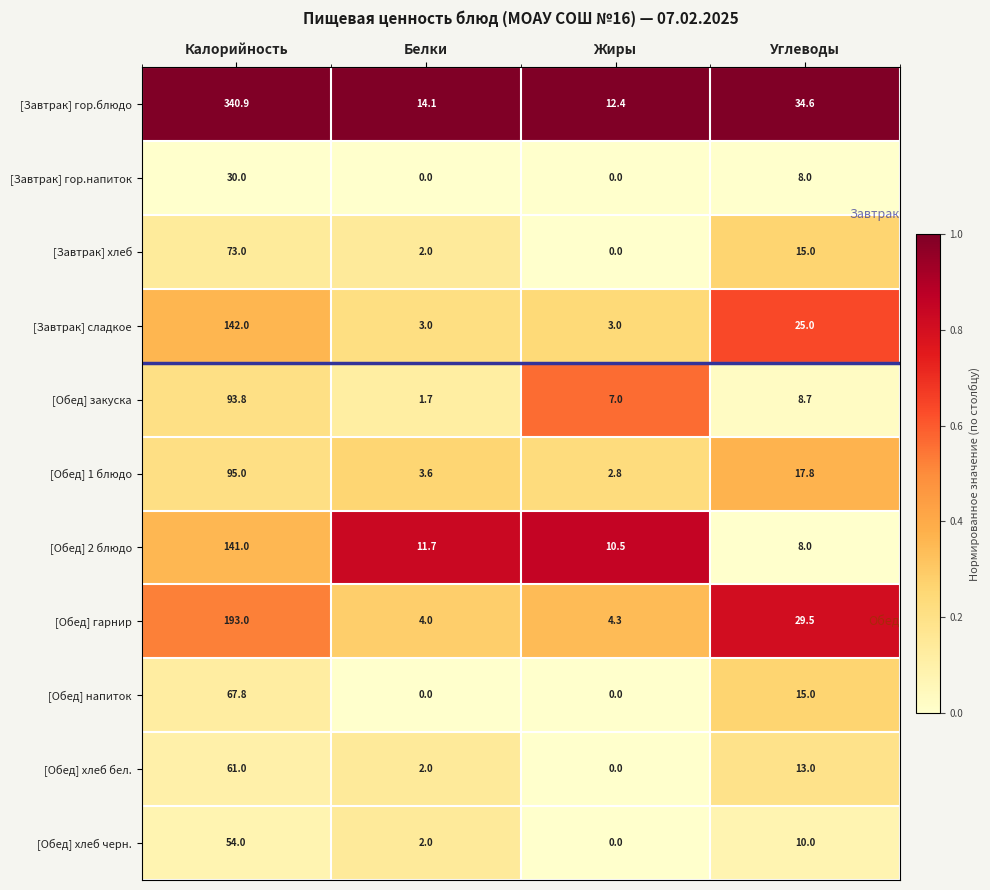

At which label is [Обед] гарнир closest to 98?

Углеводы